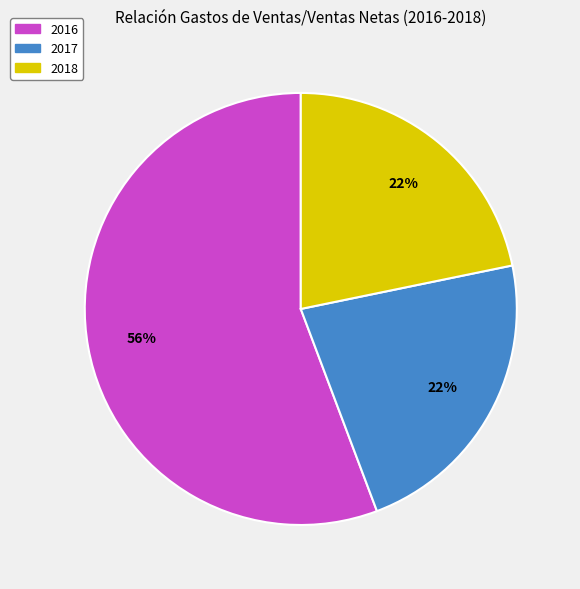

Approximately how many times larger is the value at 2018 compared to 2016?

0.4